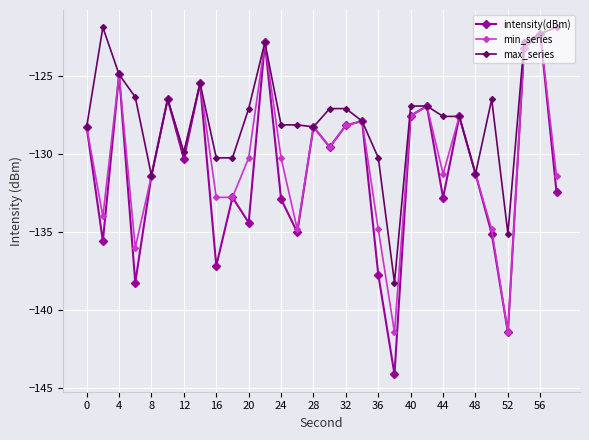

Is this an area chart (filled region under the line)?

No